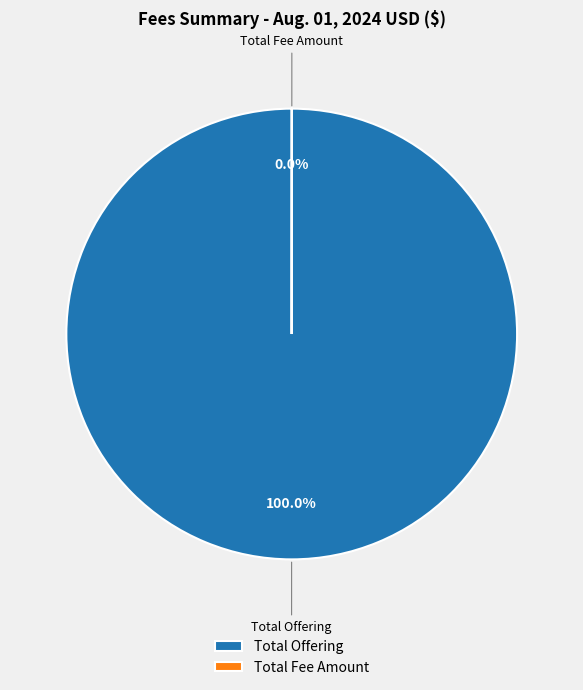

What is the majority slice?

Total Offering